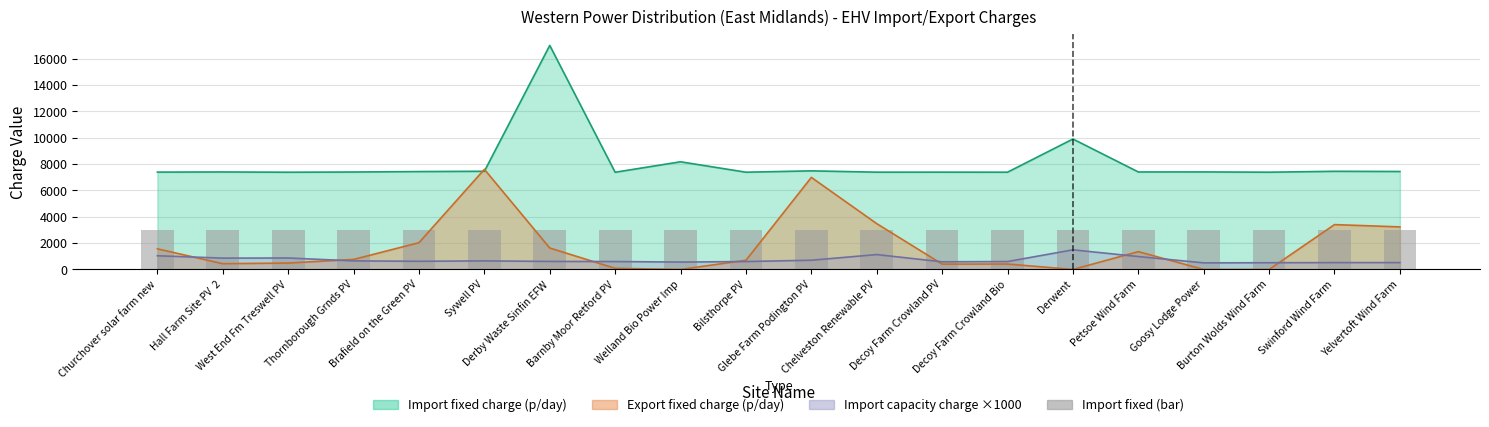

What is the difference between the highest and lowest values at Burton Wolds Wind Farm?

7386.7